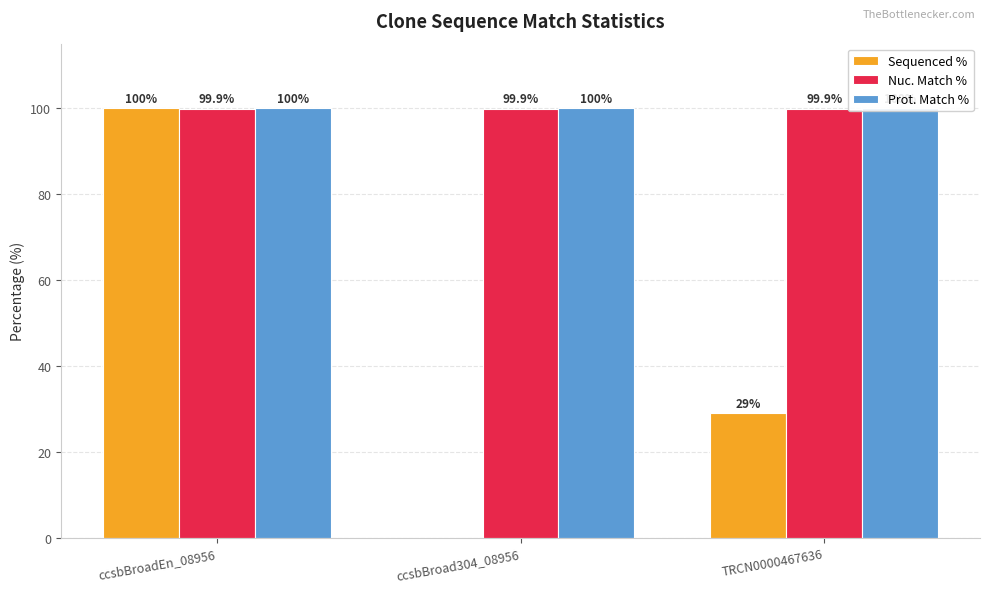

Is it true that Nuc. Match % equals 35.0 at TRCN0000467636?

False